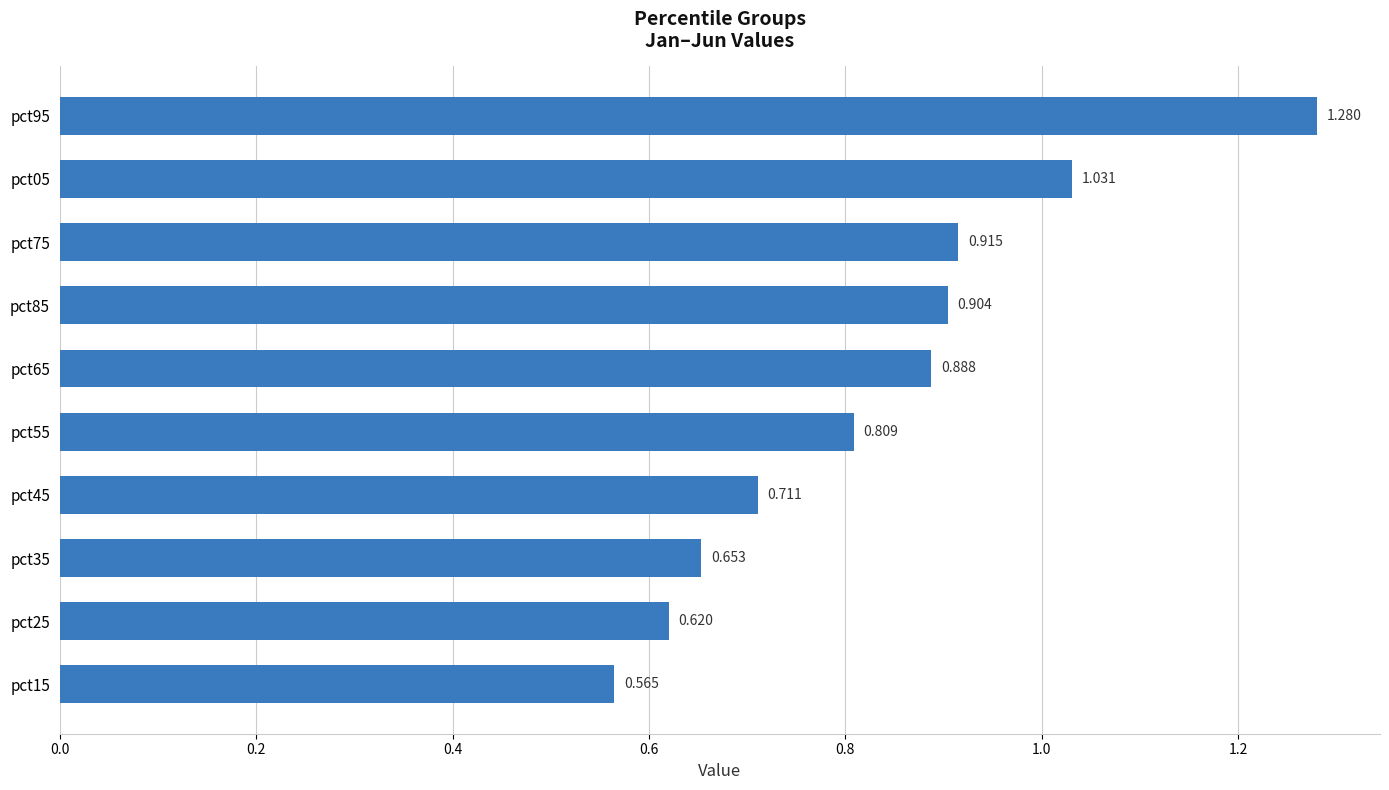

Where is the data nearest to the value 0?

pct15